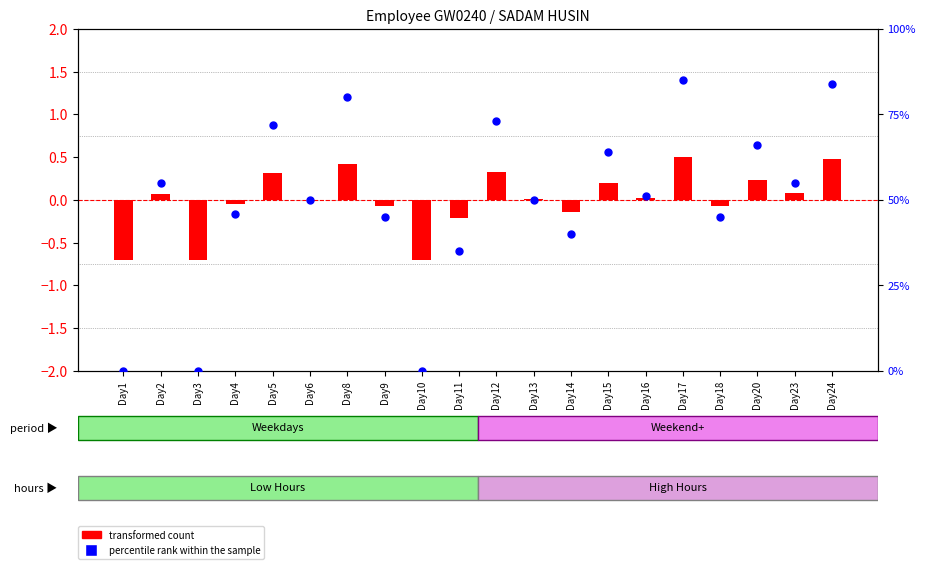

Which series has the largest Y range (max minus min)?

percentile rank within the sample